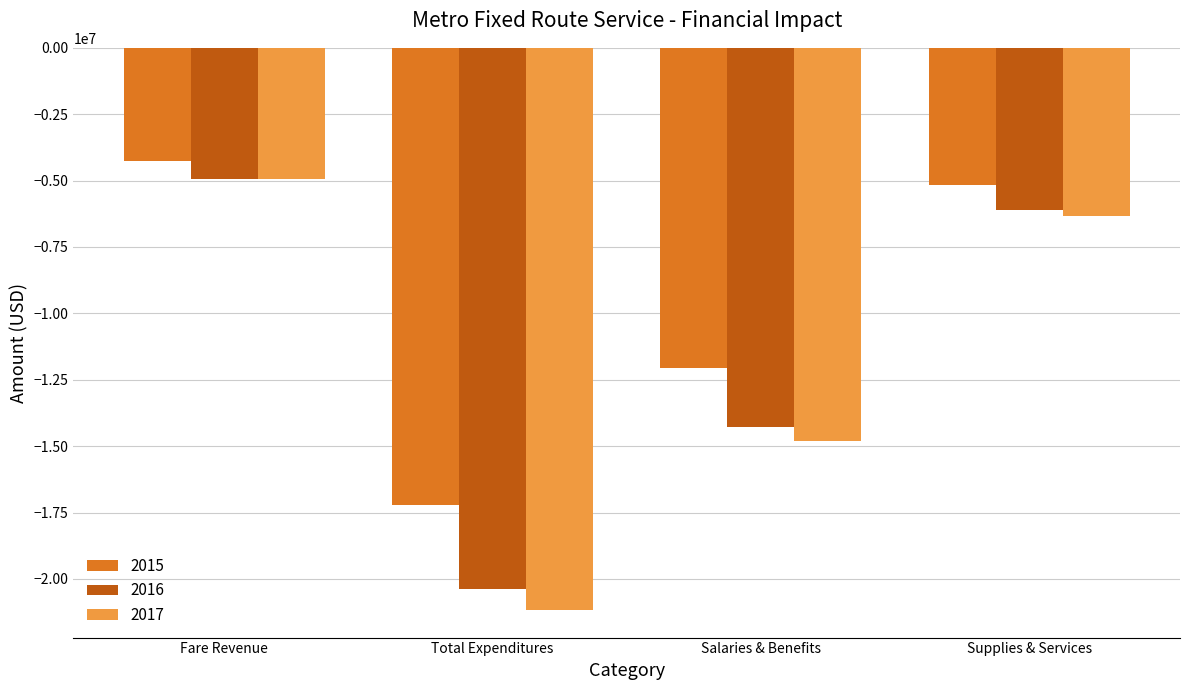

Is the value of 2017 at Fare Revenue greater than the value of 2015 at Total Expenditures?

Yes